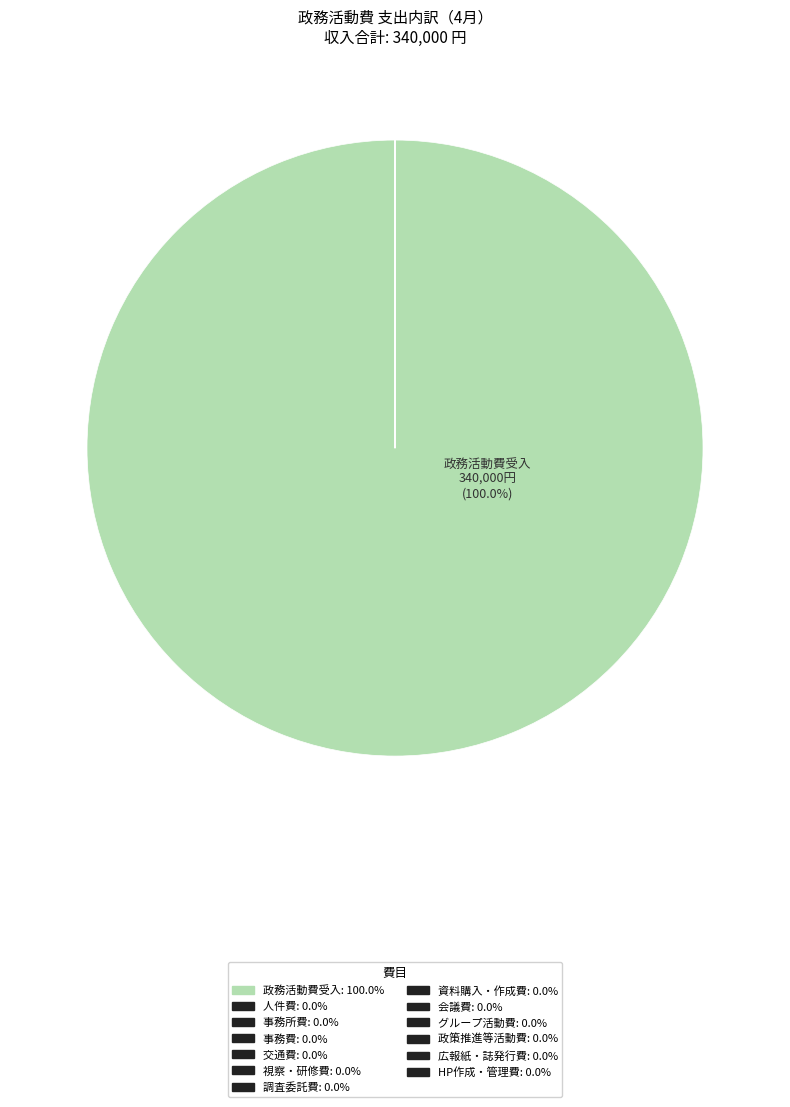

Rank the categories by value from highest to lowest.

政務活動費受入, 人件費, 事務所費, 事務費, 交通費, 視察・研修費, 調査委託費, 資料購入・作成費, 会議費, グループ活動費, 政策推進等活動費, 広報紙・誌発行費, HP作成・管理費